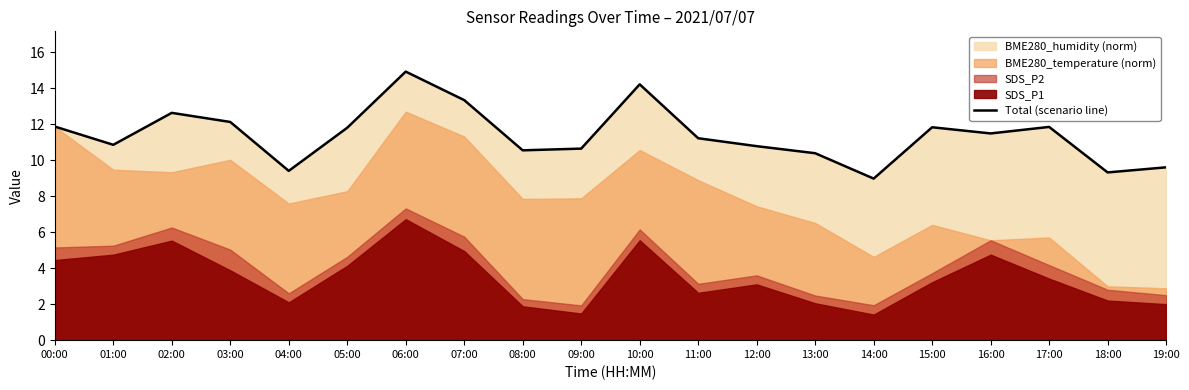

Between 12:00 and 16:00, which is larger?

16:00